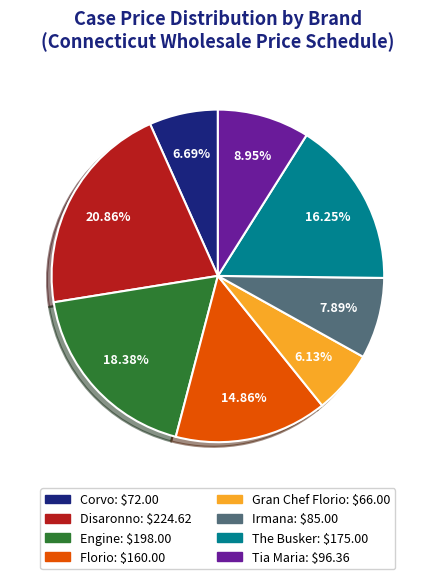

How much of the chart is everything except The Busker?

83.8%